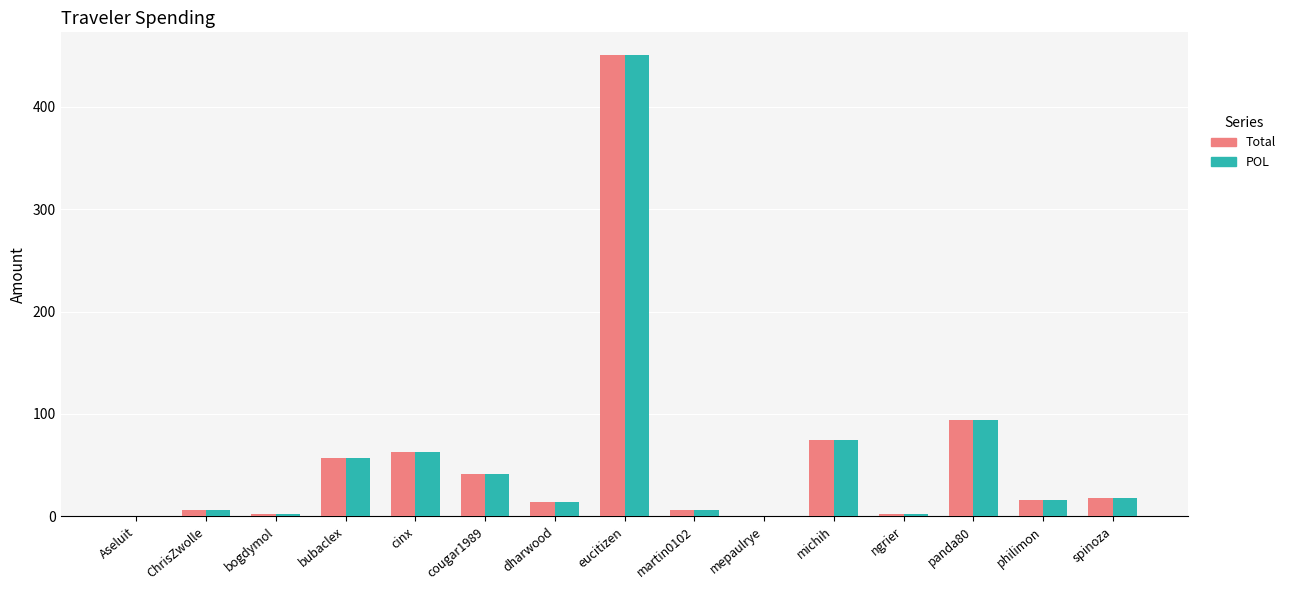

True or false: POL has a value of 27.6 at cinx.

False